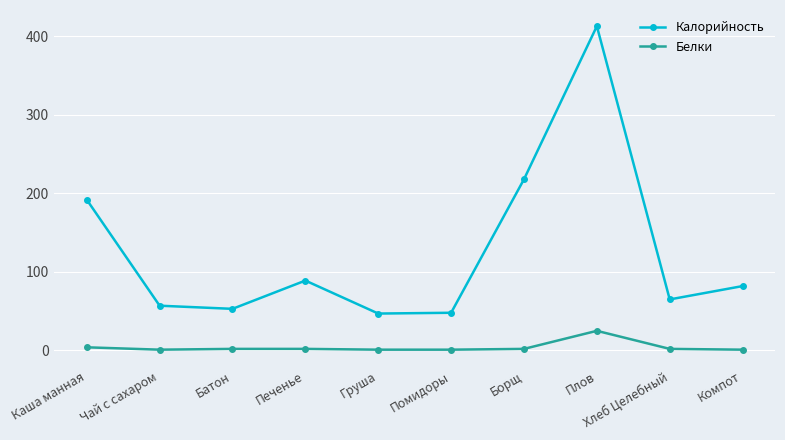

True or false: Белки and Калорийность intersect in this chart.

False